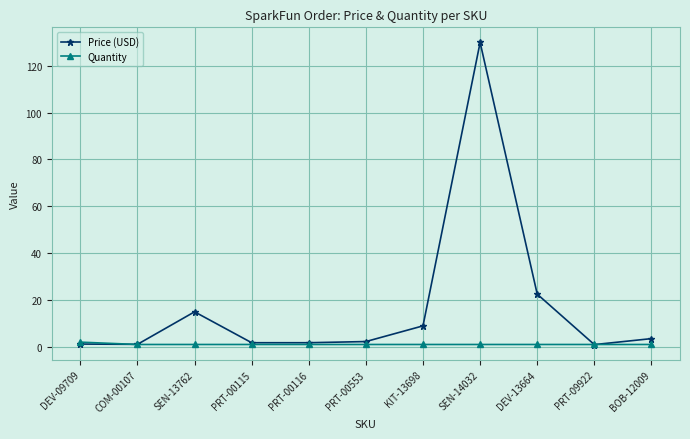

The value of Price (USD) at KIT-13698 is 3.8. True or false?

False